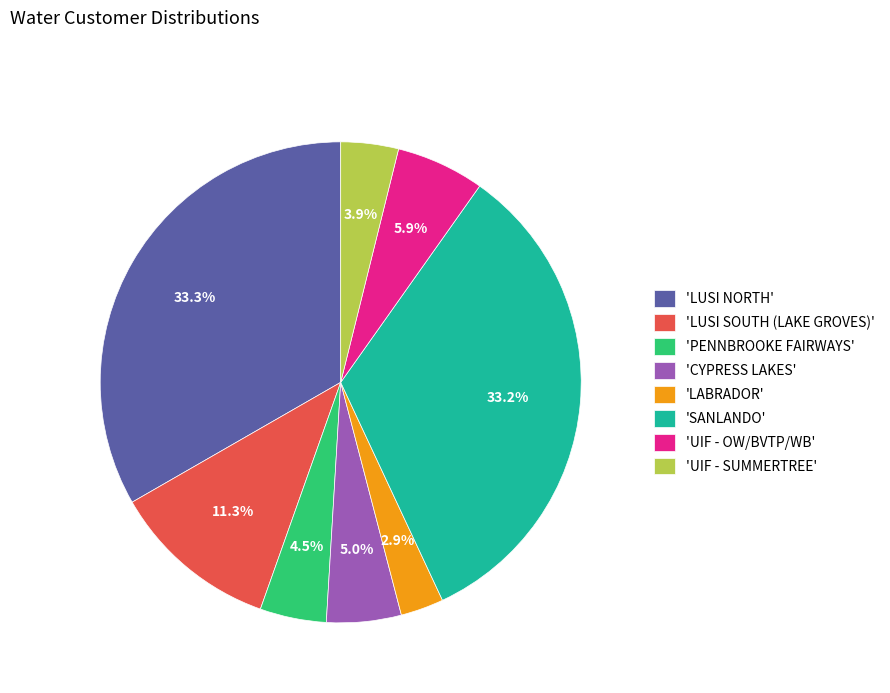

Is there a majority slice in this chart?

No